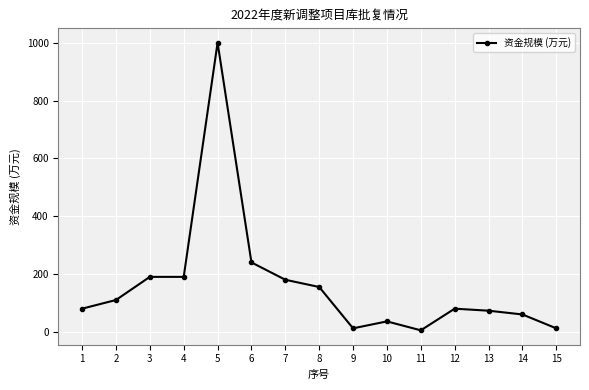

What is the difference between the maximum and second lowest values?

988.0